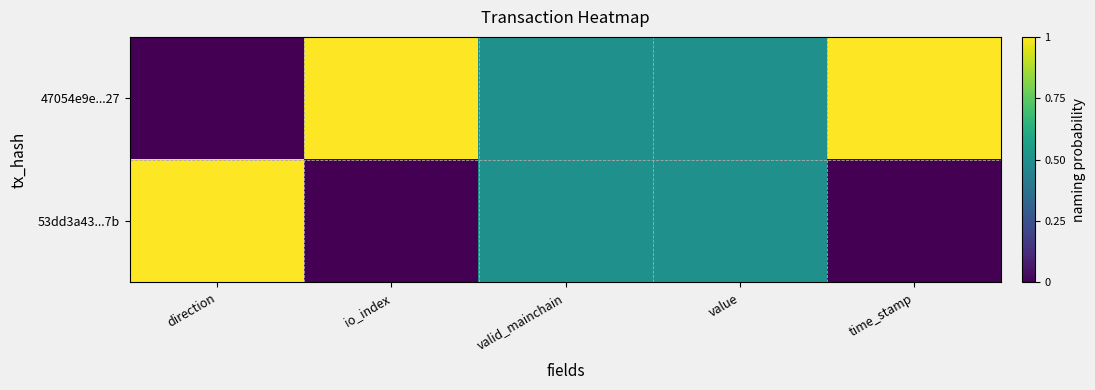

At which category is the sum across all series the highest?

direction